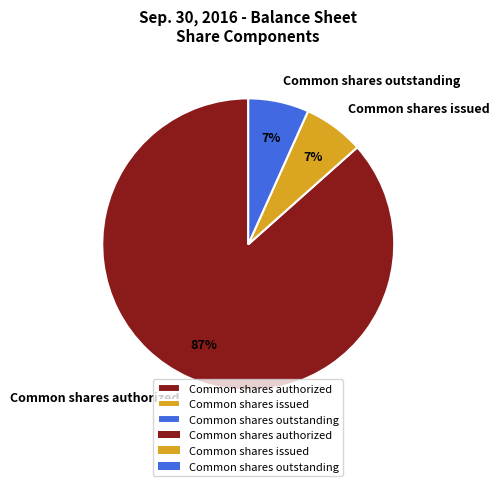

Does Common shares authorized represent more than half of the total?

Yes